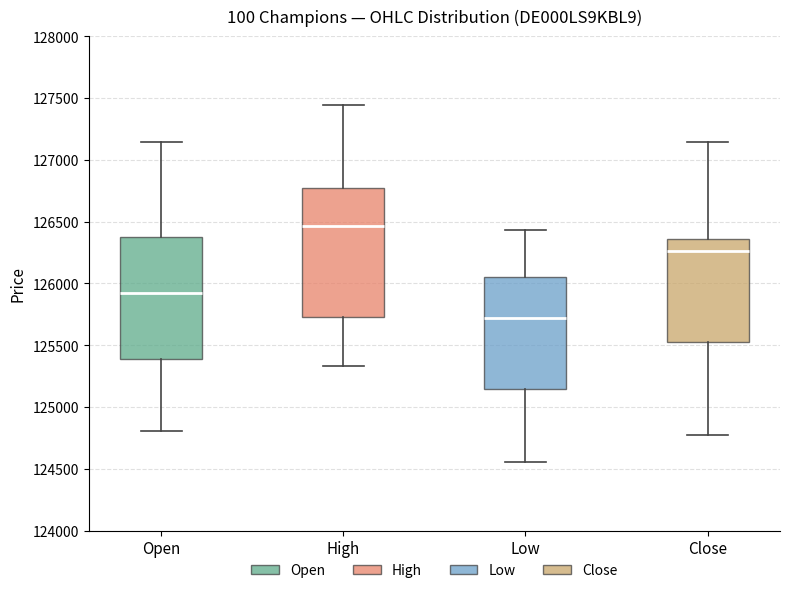

Where does the median line of the box for High sit on the y-axis? The values are not printed on the chart, so give them approximately, as read against the axis.

126450